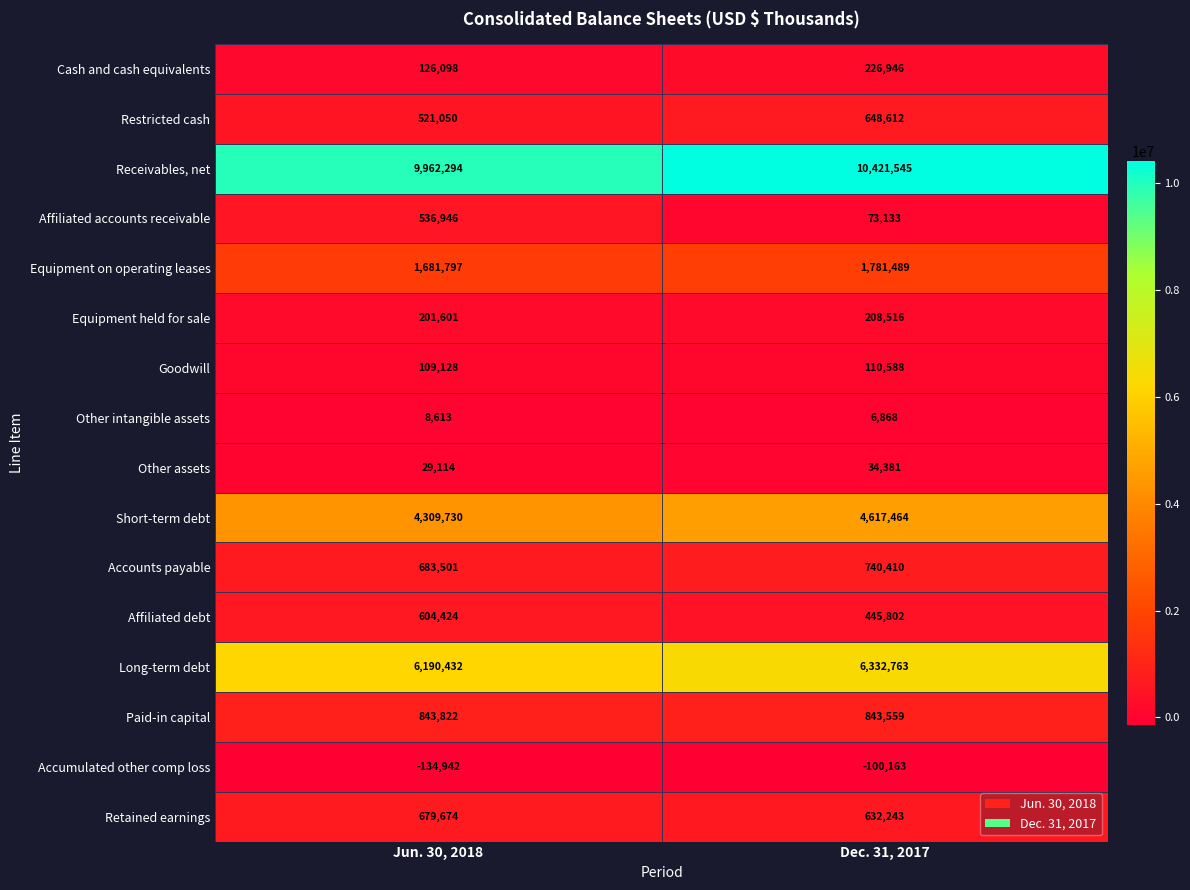

Which series has the largest total across all categories?

Receivables, net